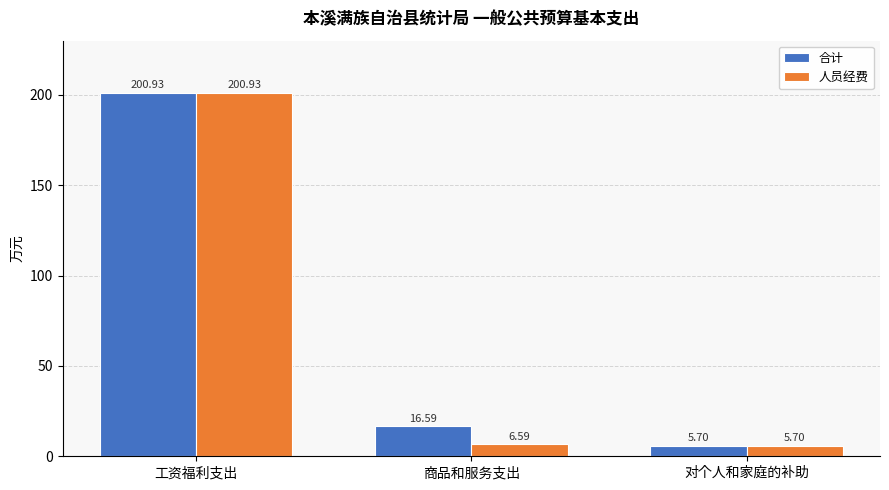

What is the minimum value shown in the chart?

5.7